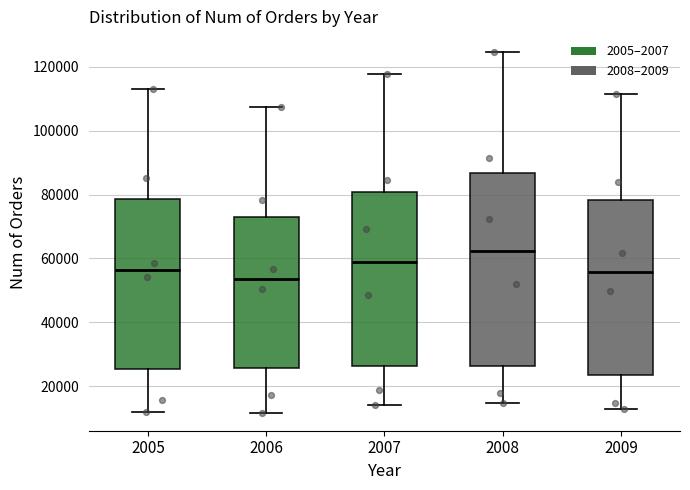

Reading left to right, read every box against the y-axis: the position of its median line, the range the box covers, and the ends of its whiskers. The values are not printed on the chart, so give them approximately, as read against the axis.

2005: median 56000, box 26000 to 78000, whiskers 12000 to 112000
2006: median 54000, box 26000 to 72000, whiskers 12000 to 108000
2007: median 58000, box 26000 to 80000, whiskers 14000 to 118000
2008: median 62000, box 26000 to 86000, whiskers 14000 to 124000
2009: median 56000, box 24000 to 78000, whiskers 12000 to 112000